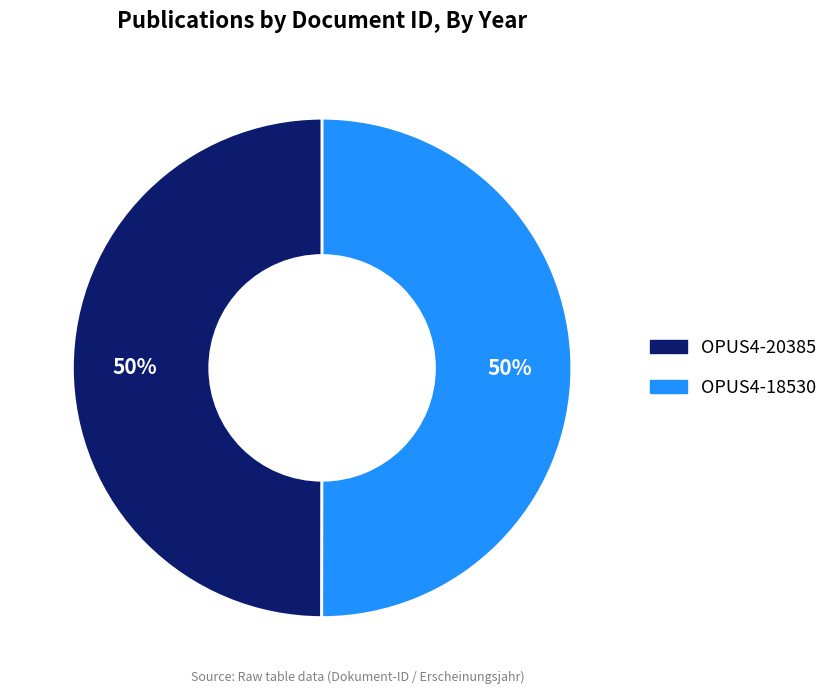

To the nearest percent, what percentage of the pie is OPUS4-20385?

50%